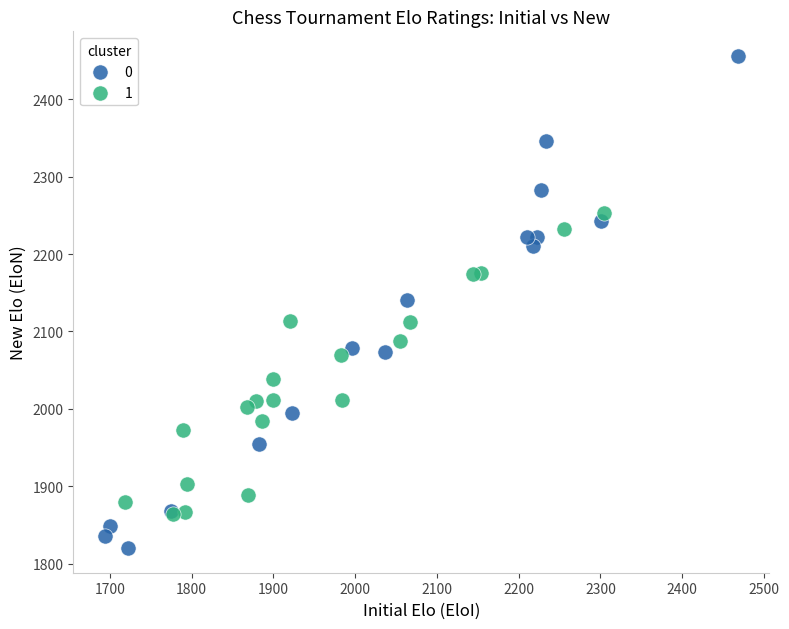

What are all the series names shown in the legend?

0, 1